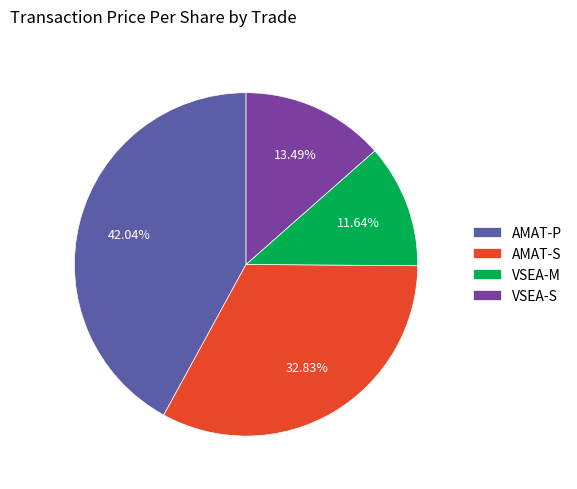

How many slices are in this pie chart?

4